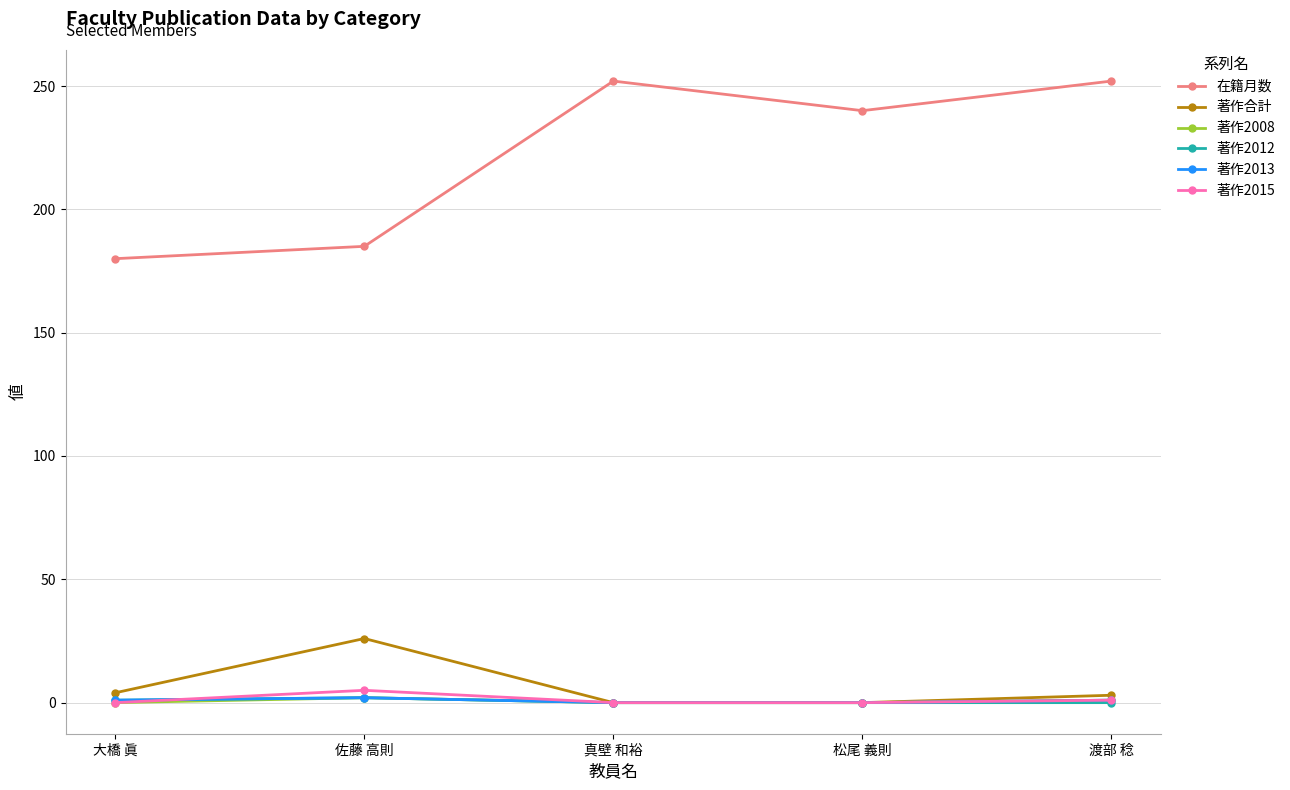

What is the greatest value displayed?

252